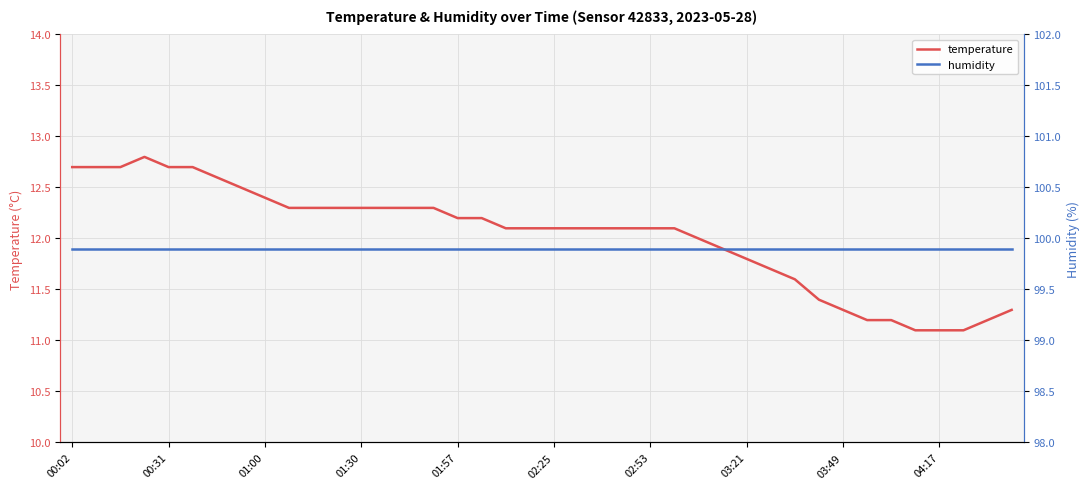

What is the maximum value for temperature?

12.8